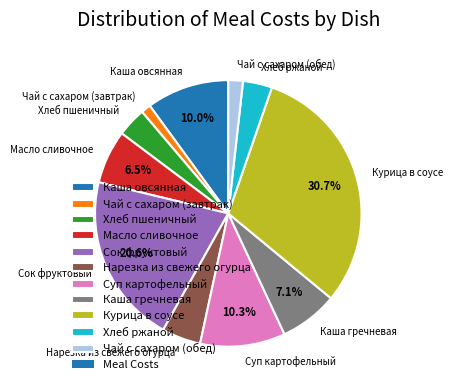

Count the number of slices in the pie.

11